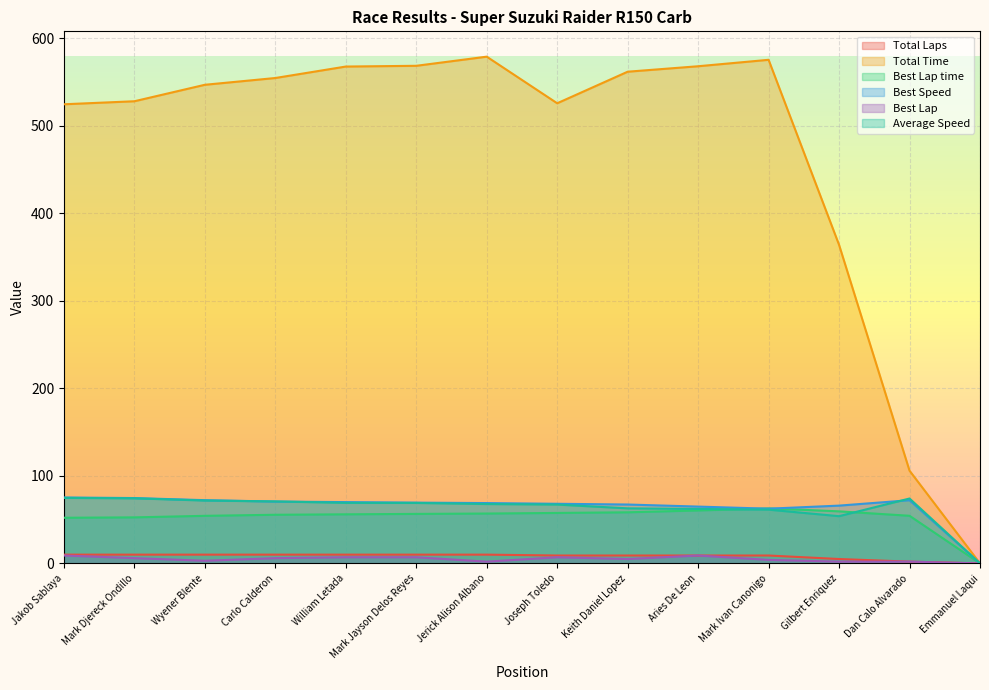

Is the value of Best Lap time at Keith Daniel Lopez greater than the value of Average Speed at Joseph Toledo?

No